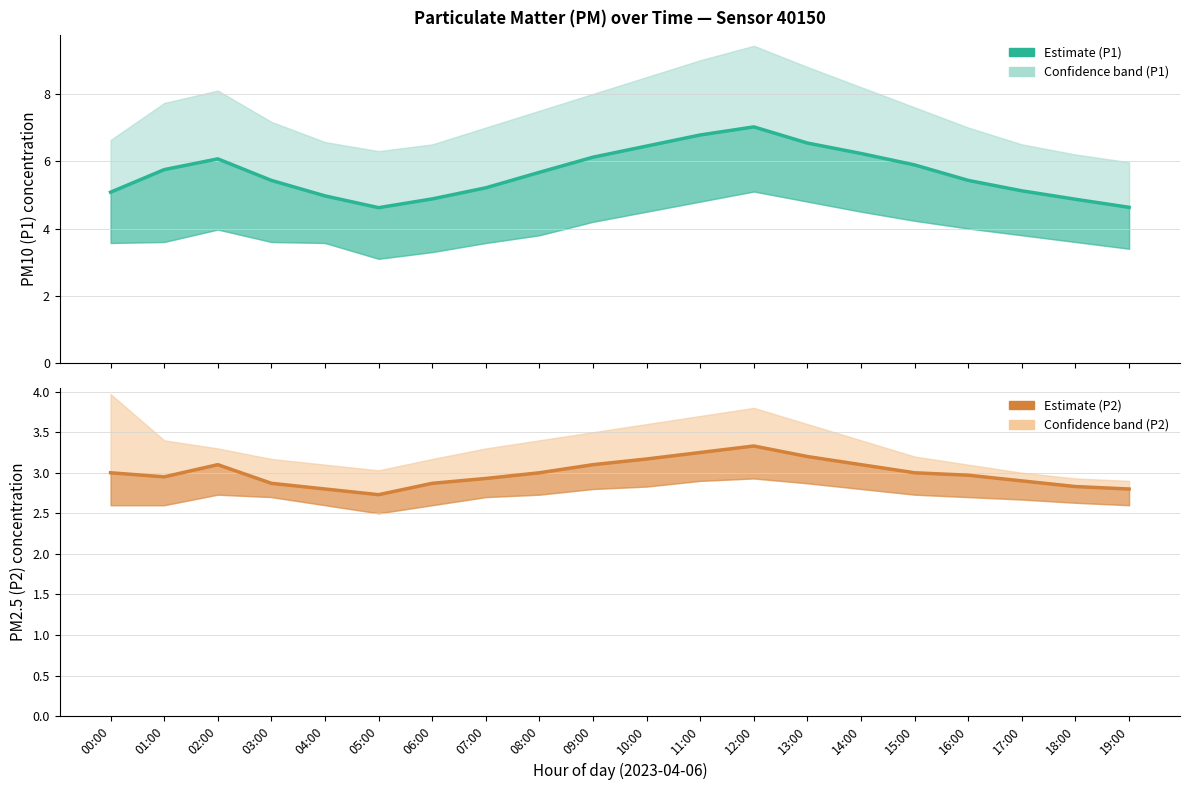

List the series in order of their overall mean, lowest first.

P2 estimate, P1 estimate